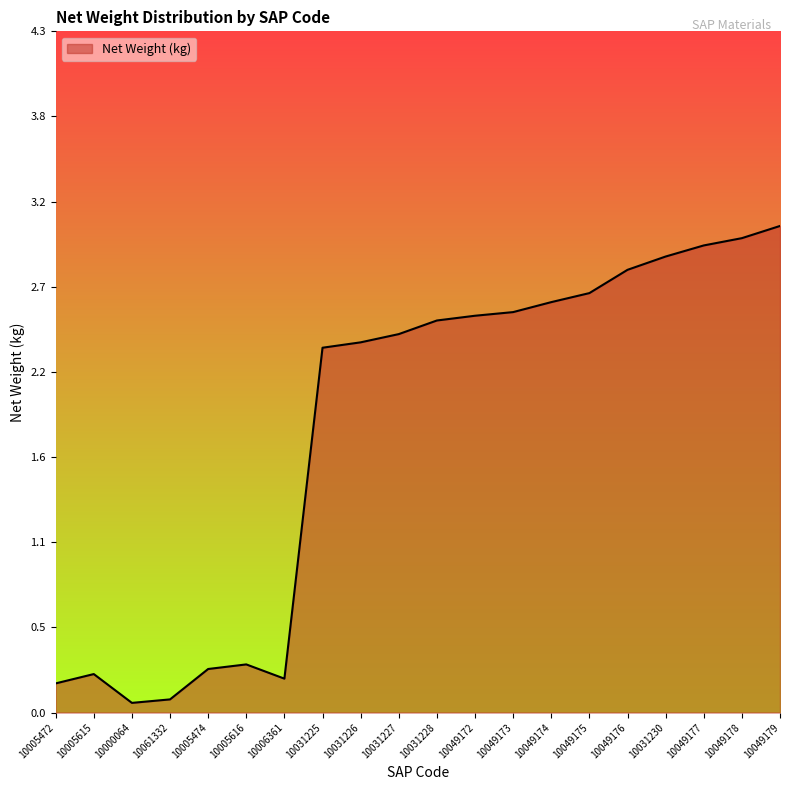

What is the change in value from 10049175 to 10031230?

+0.2